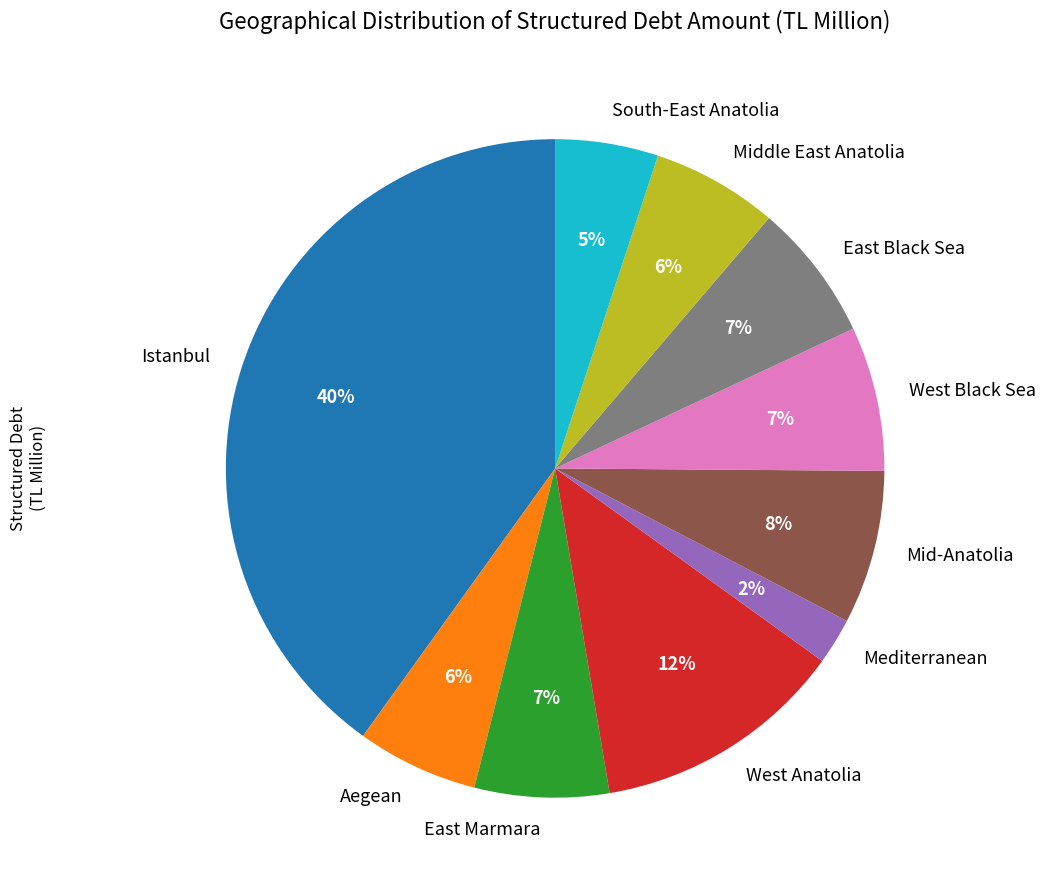

To the nearest percent, what percentage of the pie is Middle East Anatolia?

6%